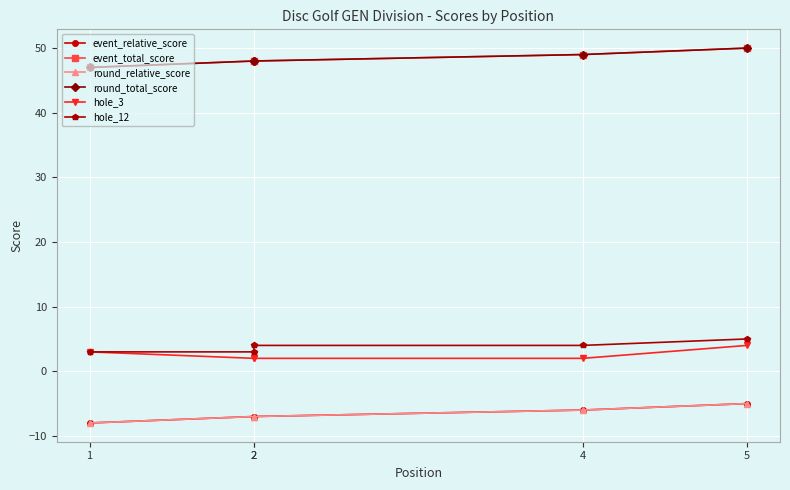

Reading right to left, what are all the values shown in this chart?

event_relative_score: 5=-5	4=-6	2=-7	2=-7	1=-8
event_total_score: 5=50	4=49	2=48	2=48	1=47
round_relative_score: 5=-5	4=-6	2=-7	2=-7	1=-8
round_total_score: 5=50	4=49	2=48	2=48	1=47
hole_3: 5=4	4=2	2=2	2=2	1=3
hole_12: 5=5	4=4	2=4	2=3	1=3